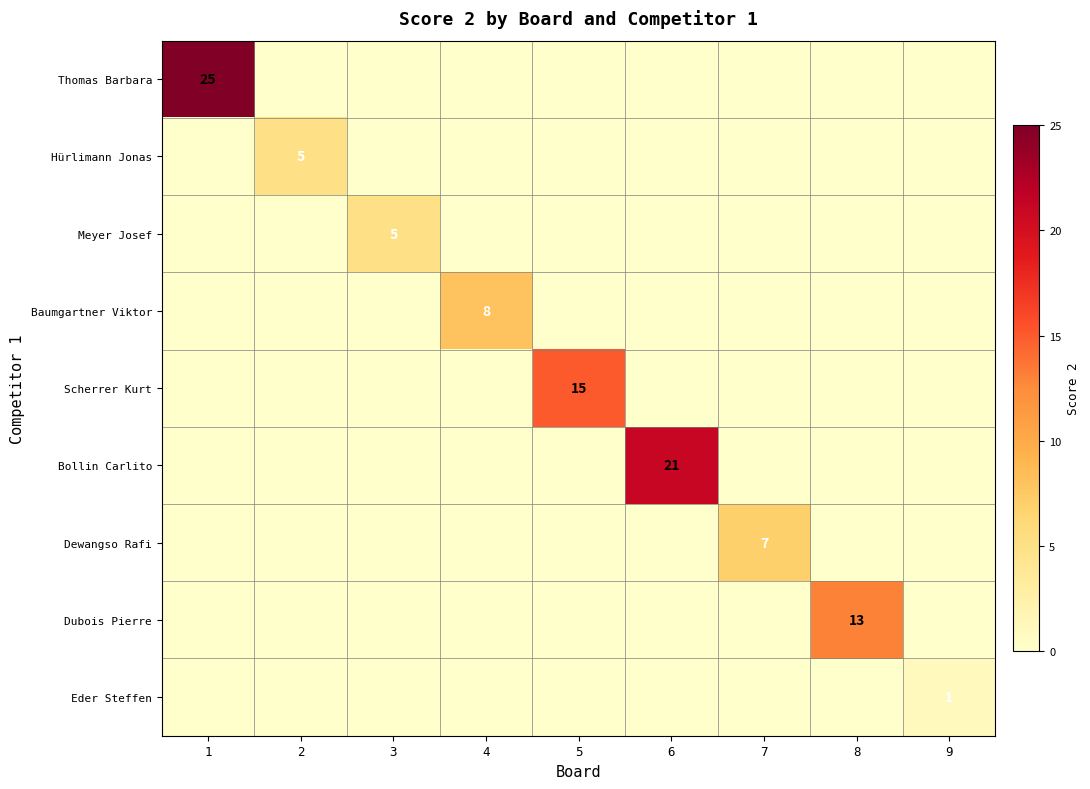

The value of Eder Steffen at 9 is 1. True or false?

True